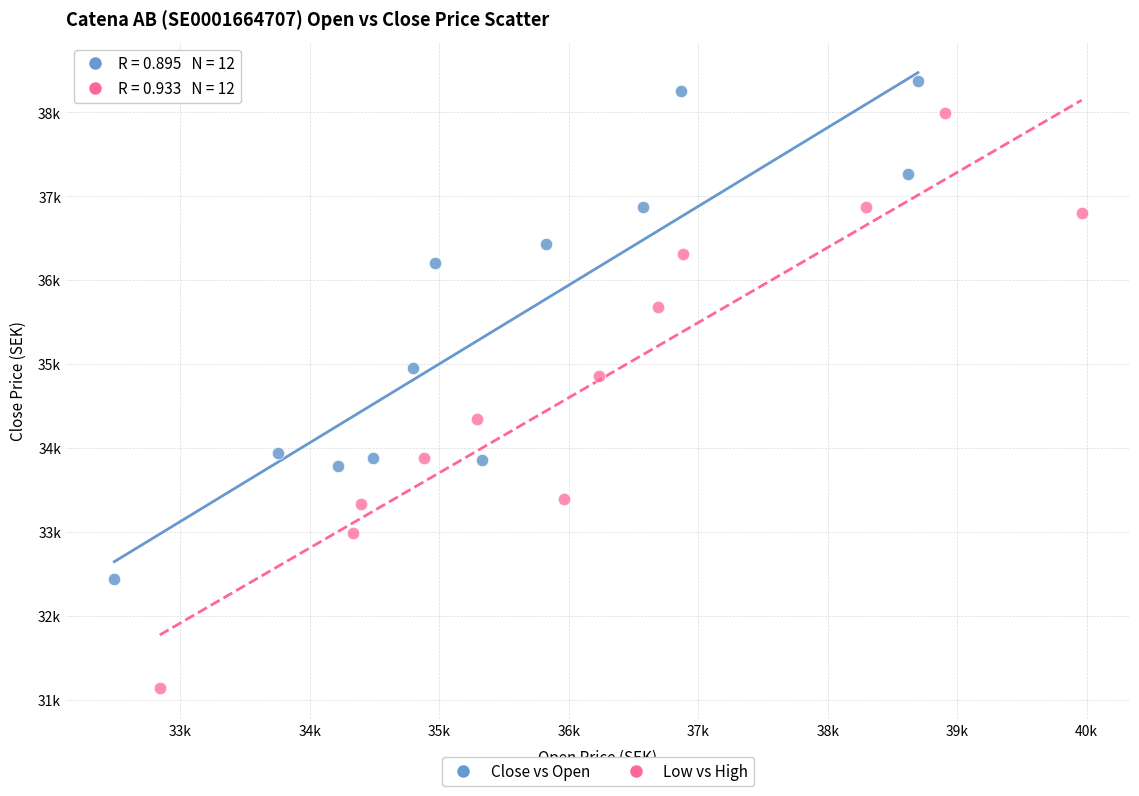

Which series reaches the maximum Y coordinate?

Close vs Open